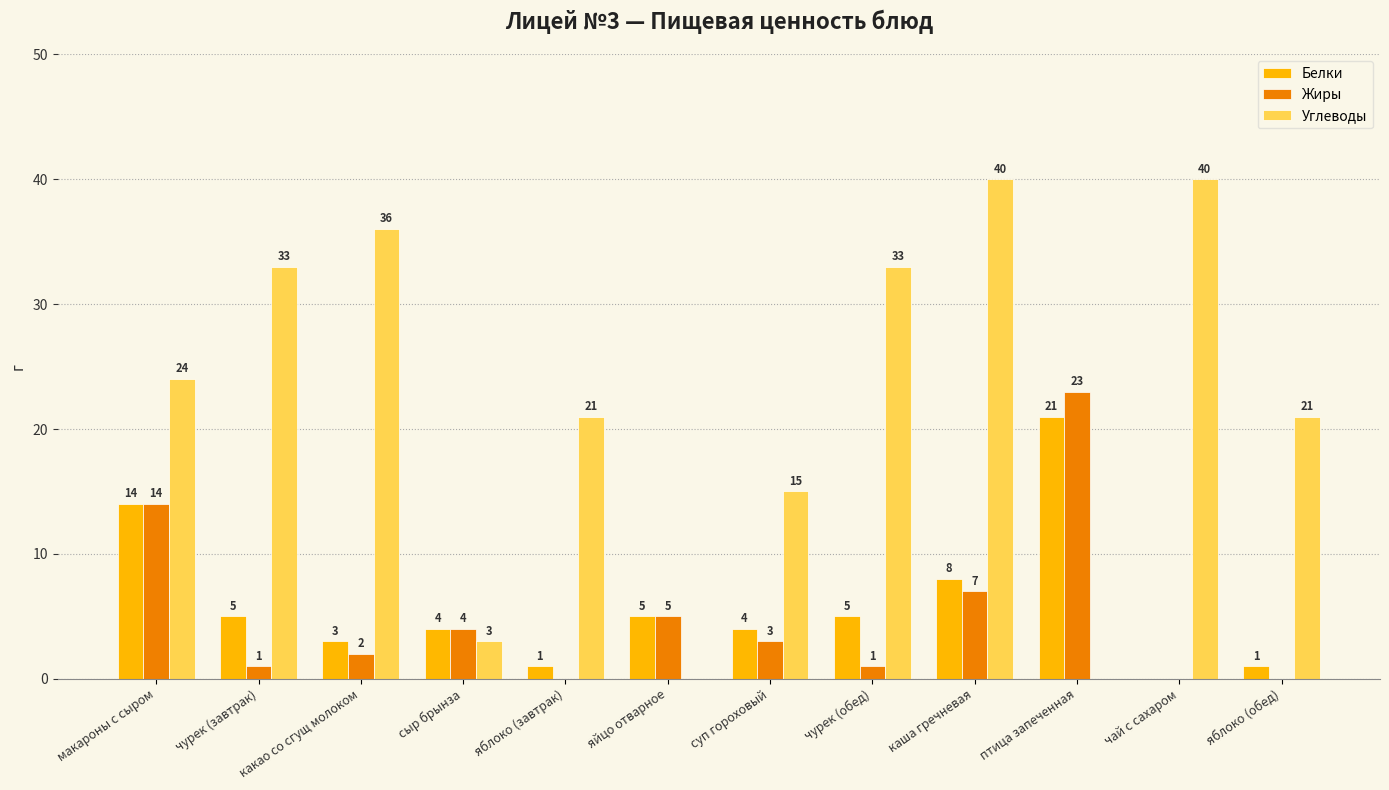

Which series has the widest spread of values?

Углеводы